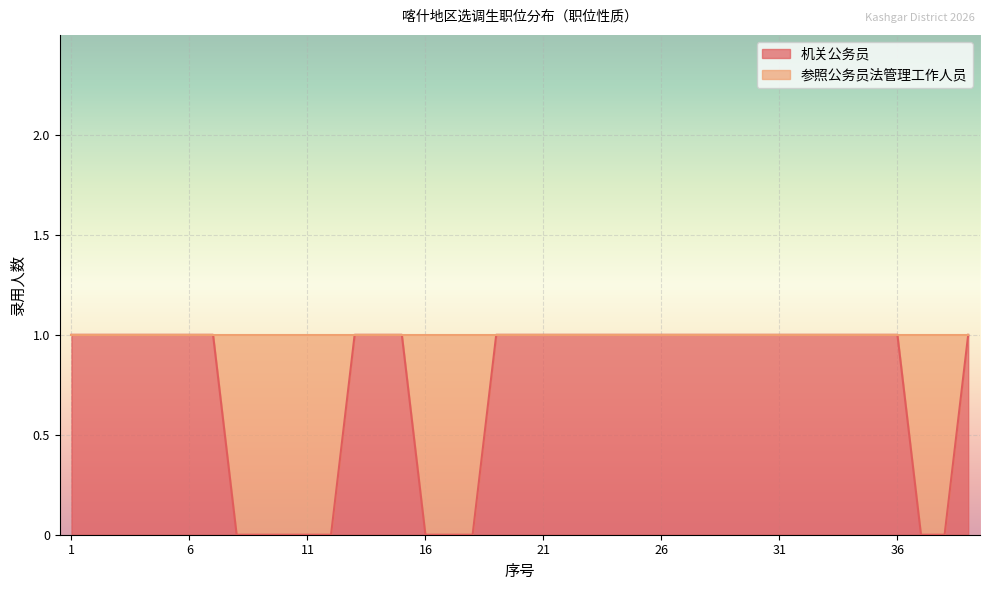

Reading left to right, what are all the values shown in this chart?

1=1	2=1	3=1	4=1	5=1	6=1	7=1	8=0	9=0	10=0	11=0	12=0	13=1	14=1	15=1	16=0	17=0	18=0	19=1	20=1	21=1	22=1	23=1	24=1	25=1	26=1	27=1	28=1	29=1	30=1	31=1	32=1	33=1	34=1	35=1	36=1	37=0	38=0	39=1